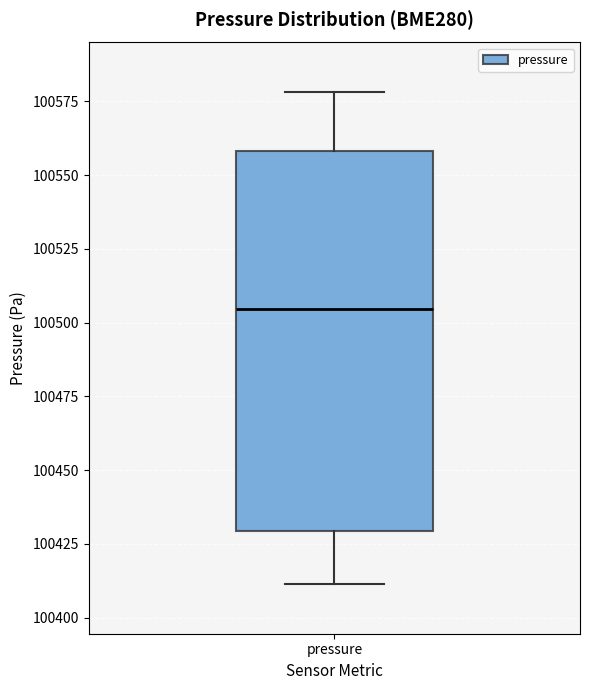

Where is the lower edge of the box for pressure on the y-axis? The values are not printed on the chart, so give them approximately, as read against the axis.

100430